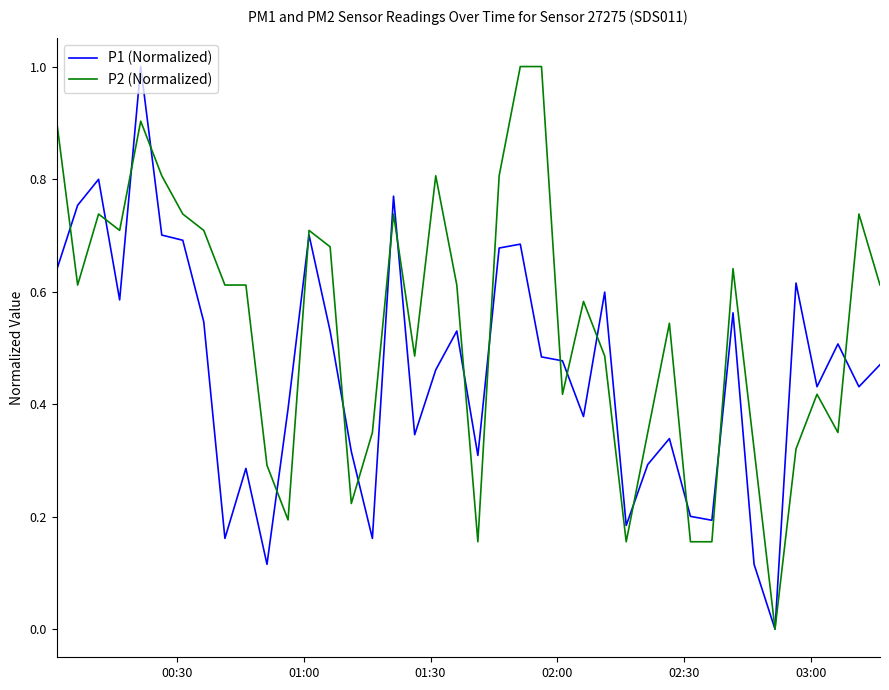

Which series has the largest total across all categories?

P2 (Normalized)